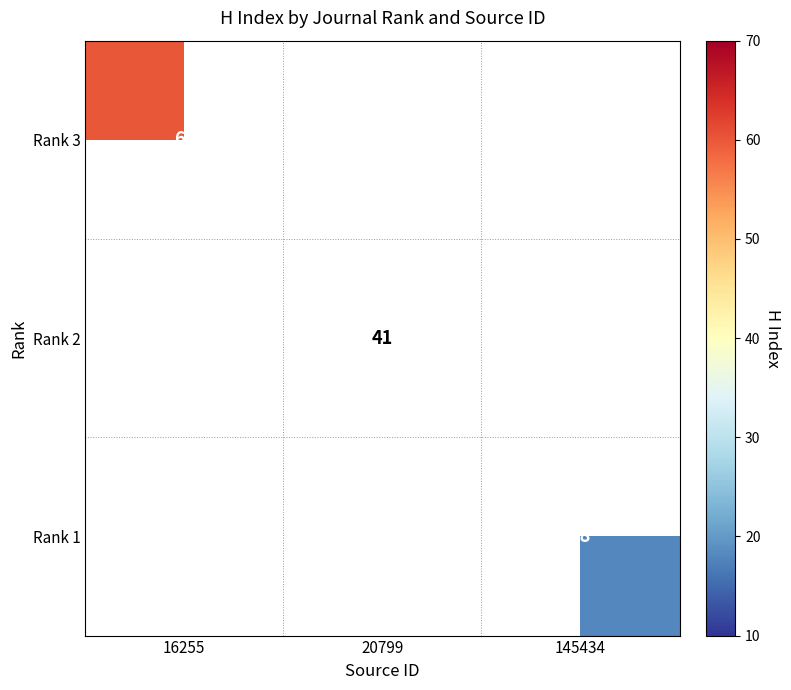

Count the number of categories in the chart.

3